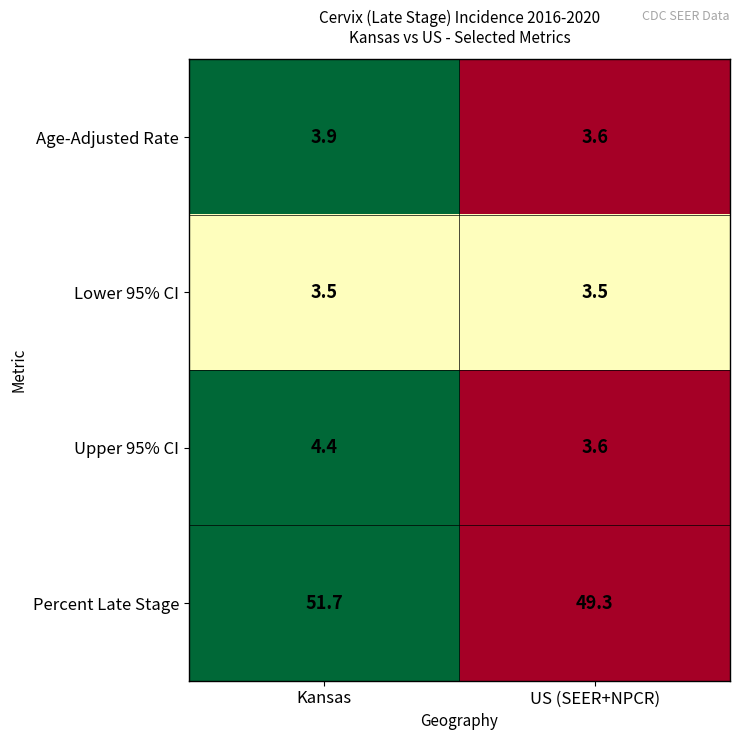

What is the highest value of the Upper 95% CI series?

4.4